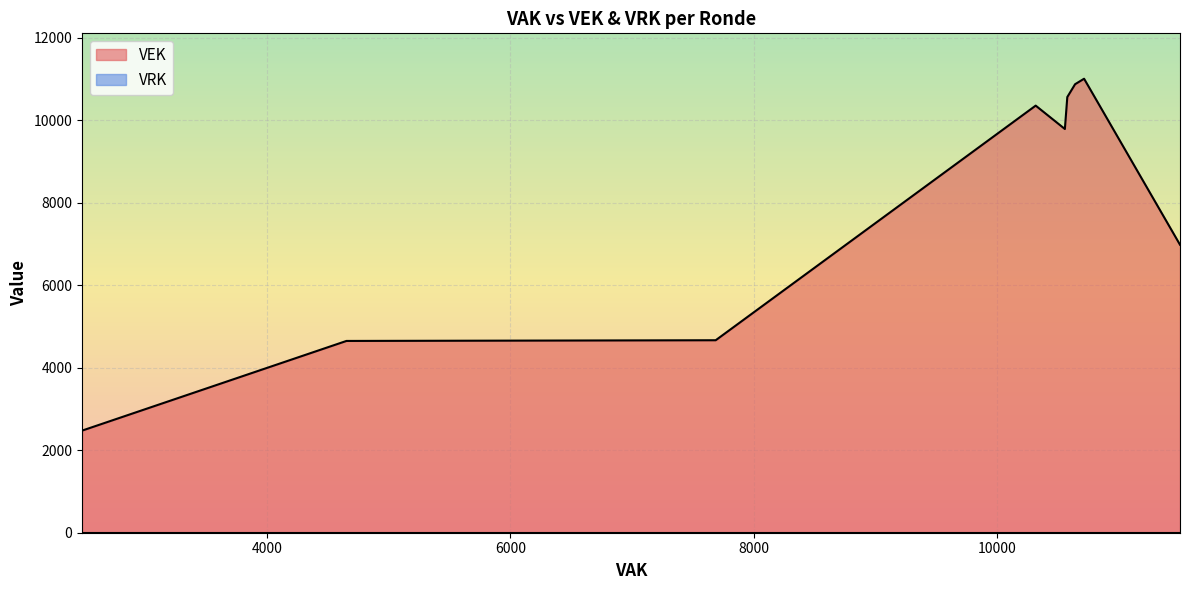

What value does the VEK series have at 2022 2de aanpassing ontwerp, to the nearest 100?

2500